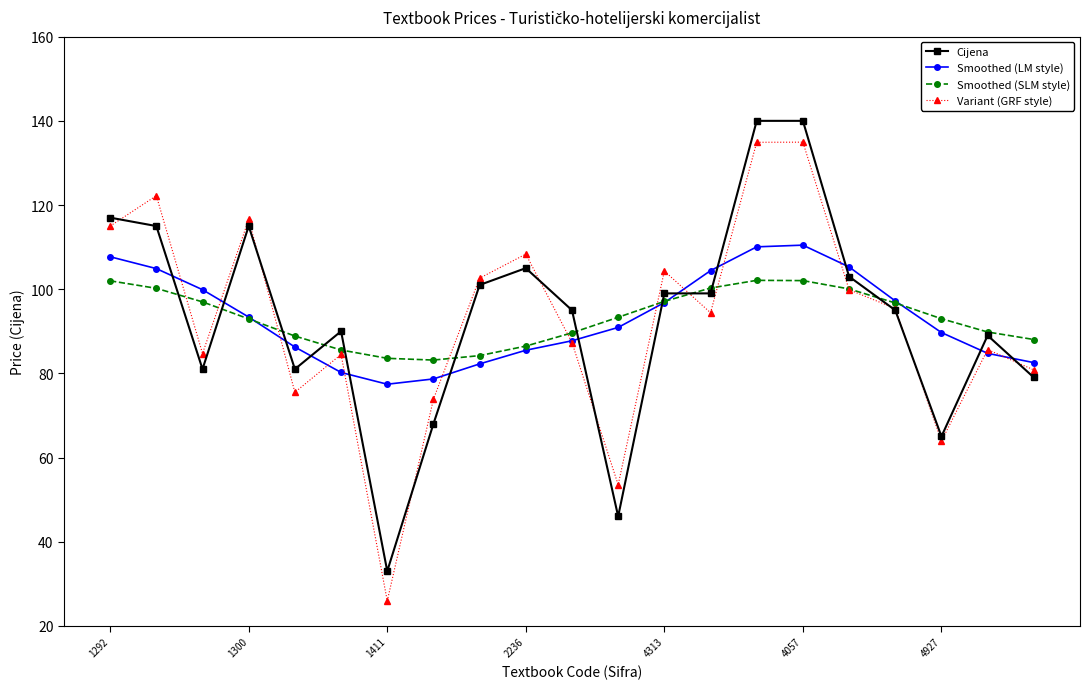

List the series in order of their peak value, lowest first.

Smoothed (SLM style), Smoothed (LM style), Variant (GRF style), Cijena